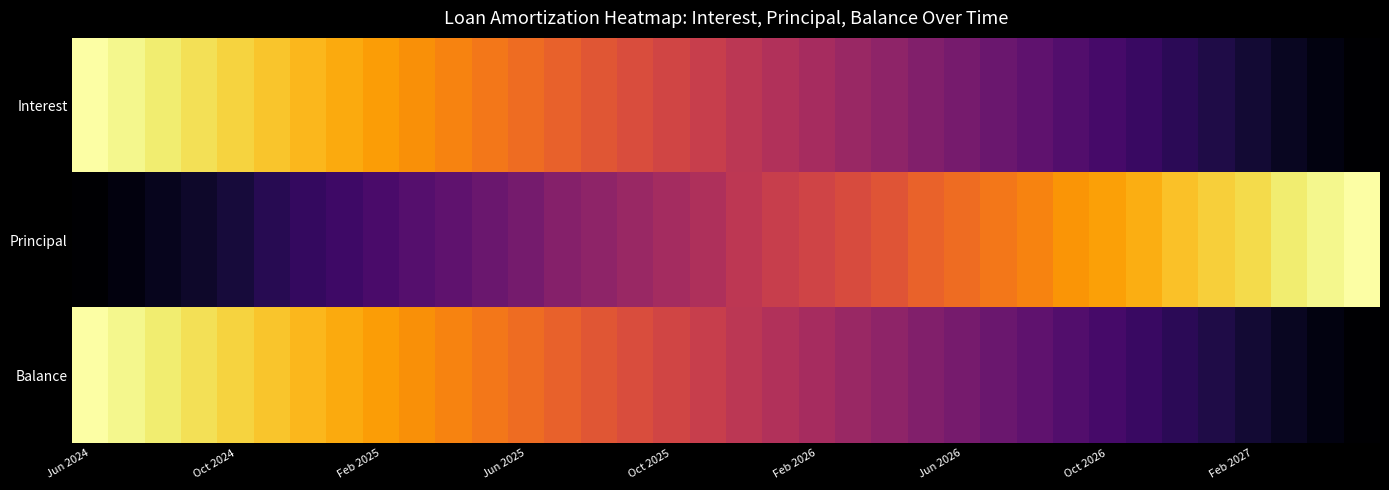

Which label corresponds to the largest value in the chart?

Jun 2024